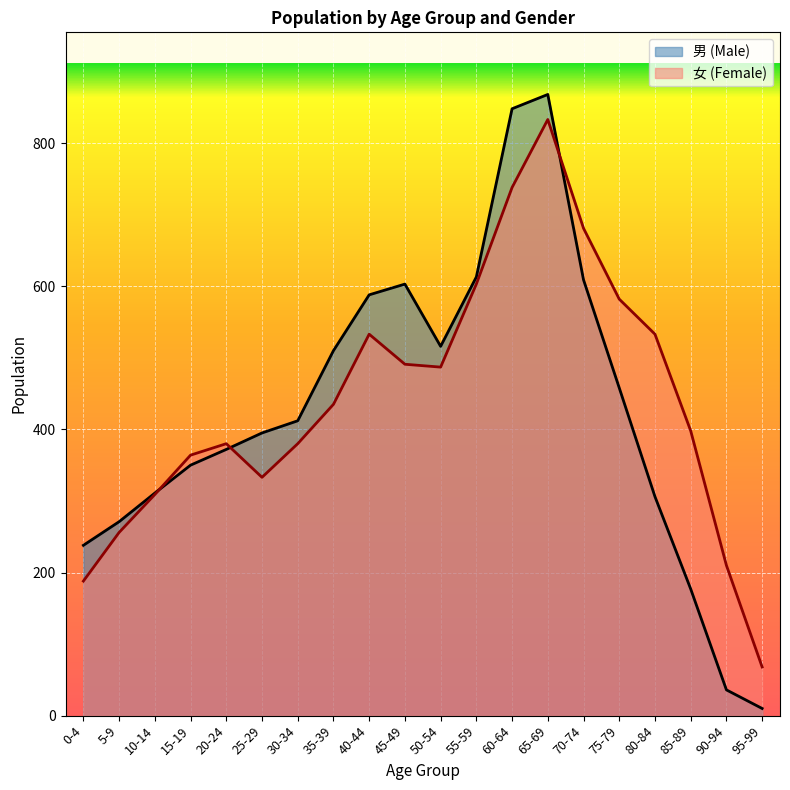

Where is 男 (Male) nearest to the value 439?

75-79